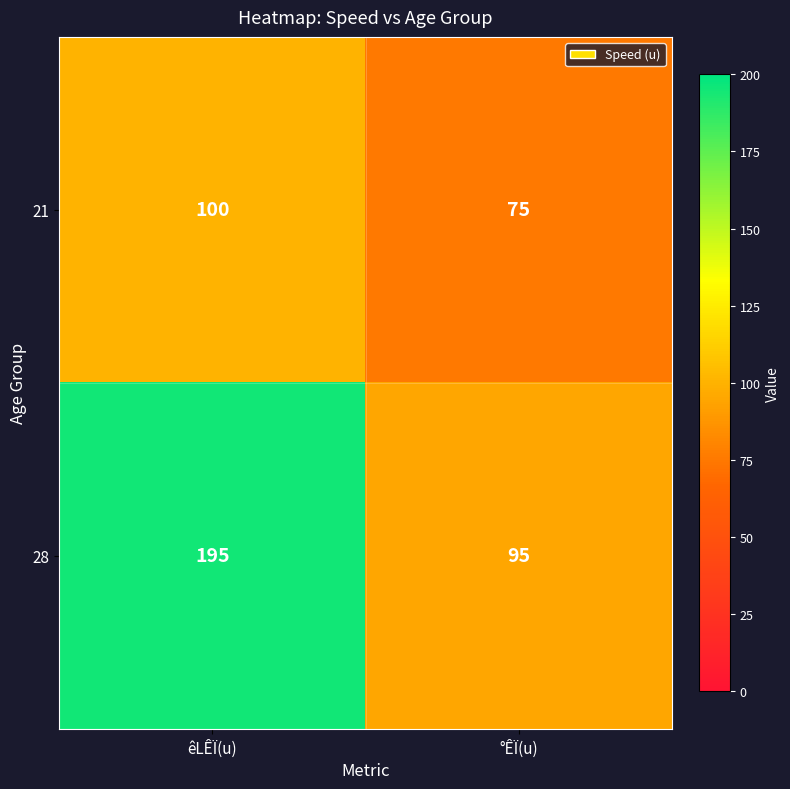

Where is 21 nearest to the value 87?

°ÊÏ(u)